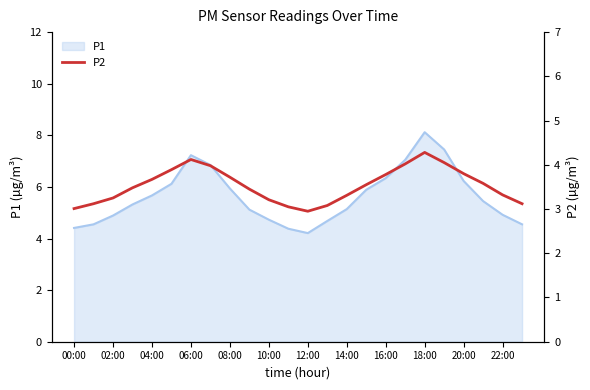

Is it true that P1 equals 5.1 at 06:00?

False